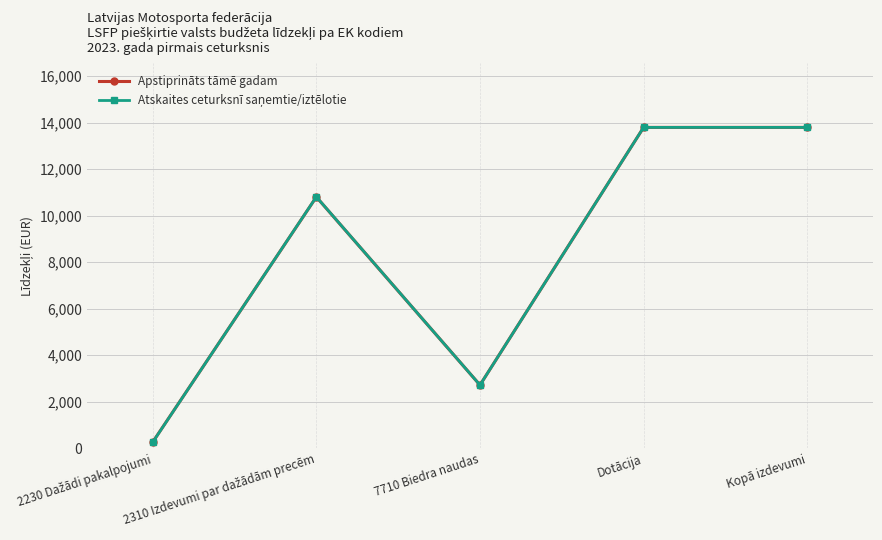

Count the number of data series in this chart.

2